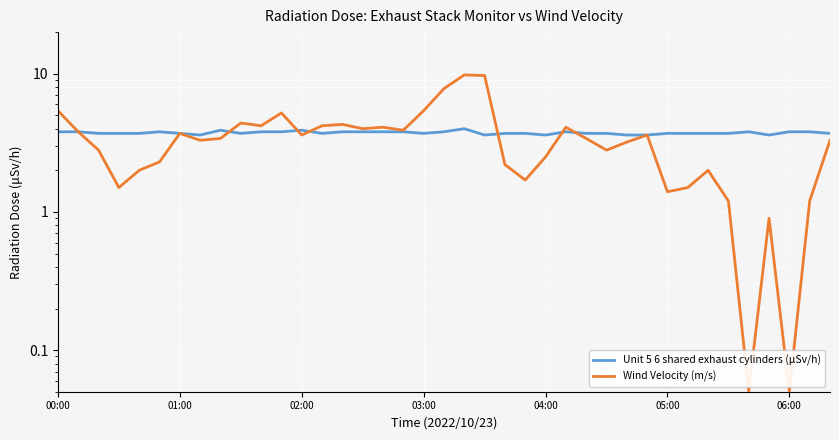

How many lines are shown in the chart?

2